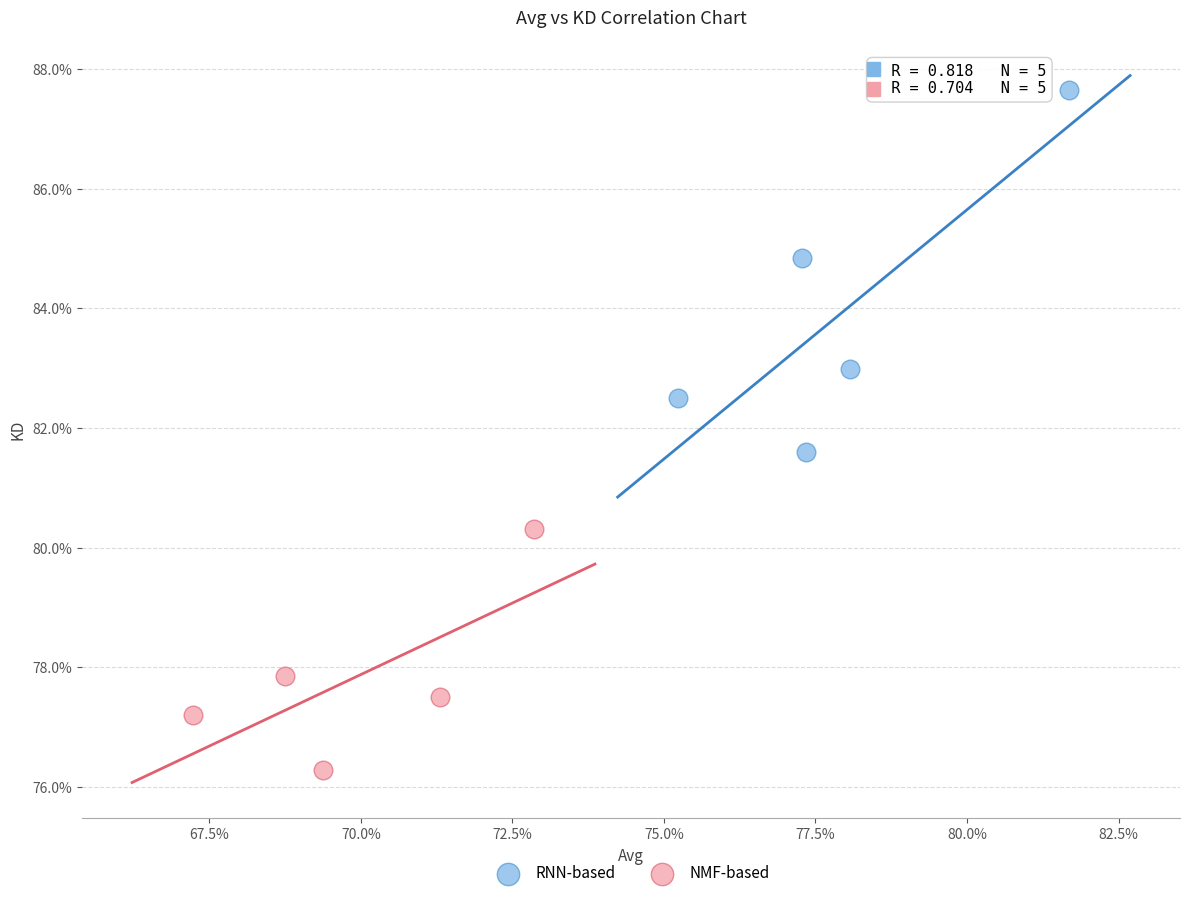

What are all the series names shown in the legend?

RNN-based, NMF-based